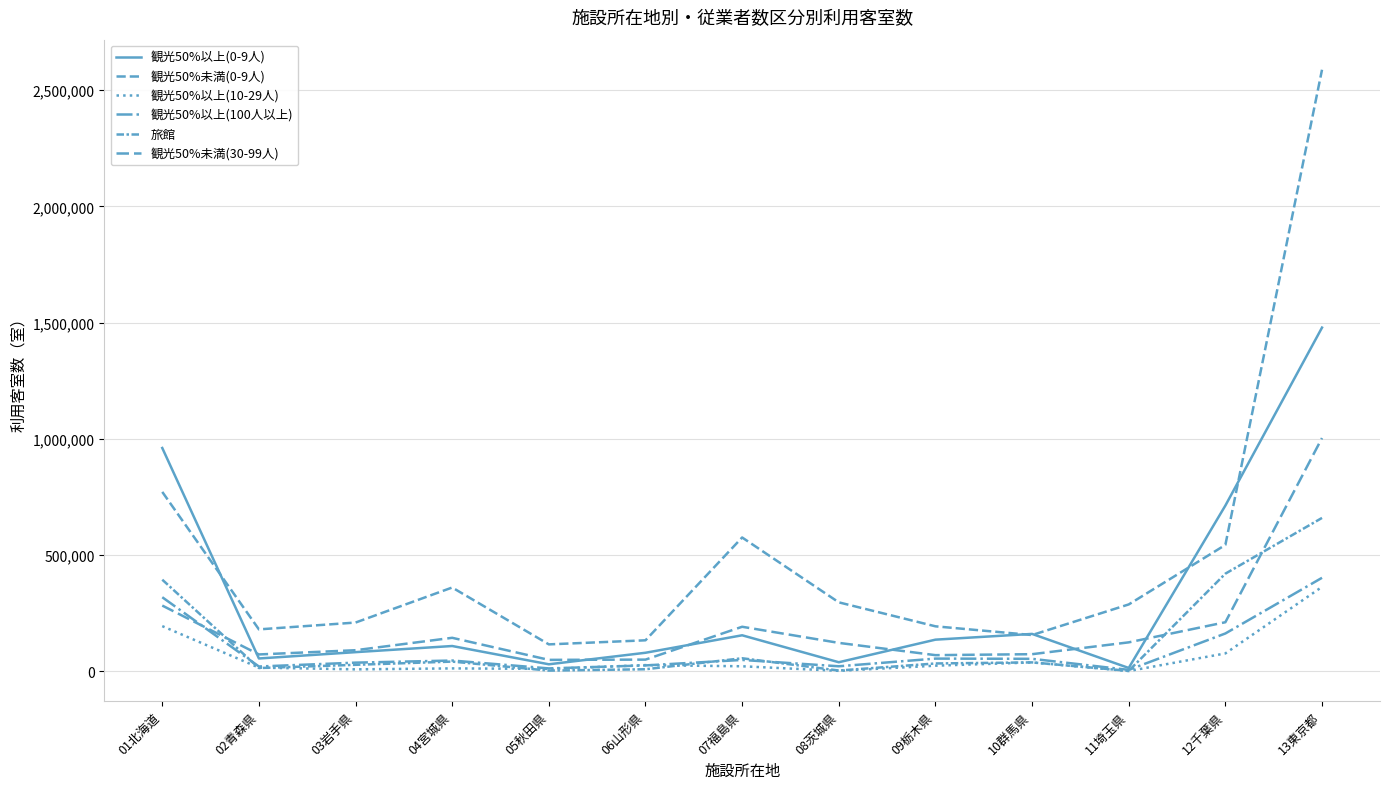

What is the difference between the highest and lowest values at 12千葉県?

635900